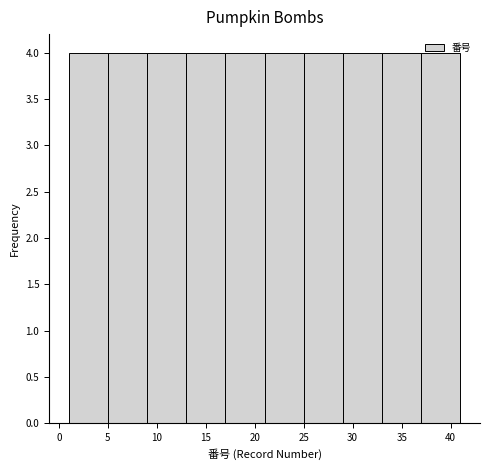

What is the height of the bar covering 33 to 37 on the x-axis? The values are not printed on the chart, so give them approximately, as read against the axis.

4